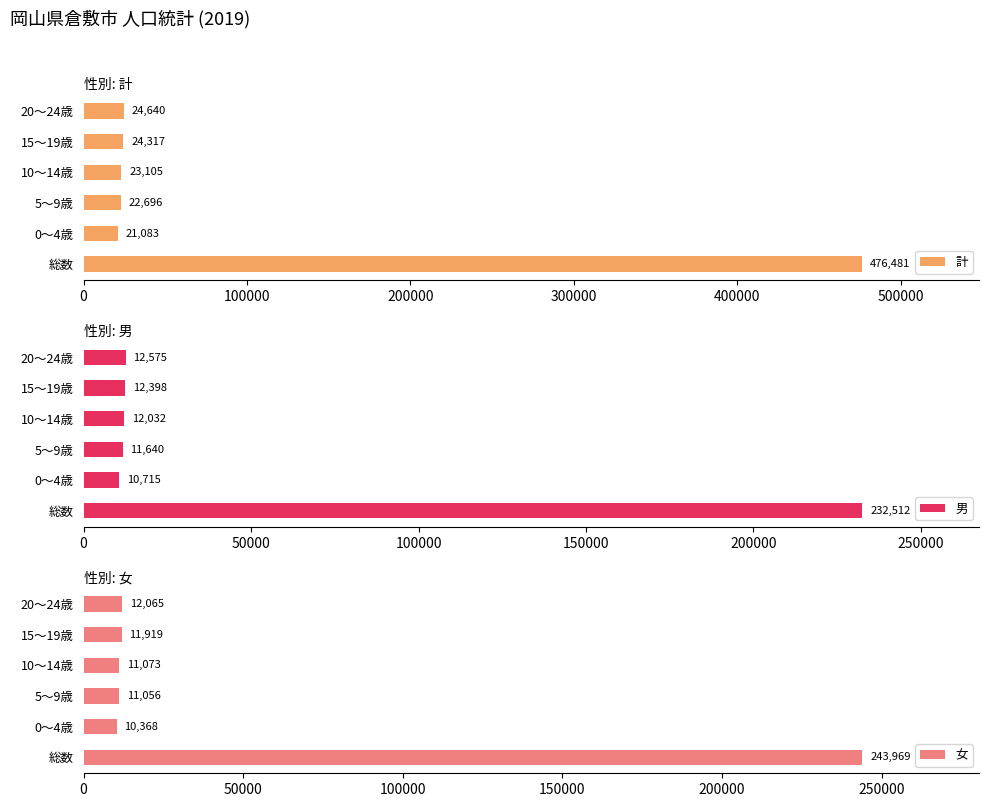

What is the greatest value displayed?

476481